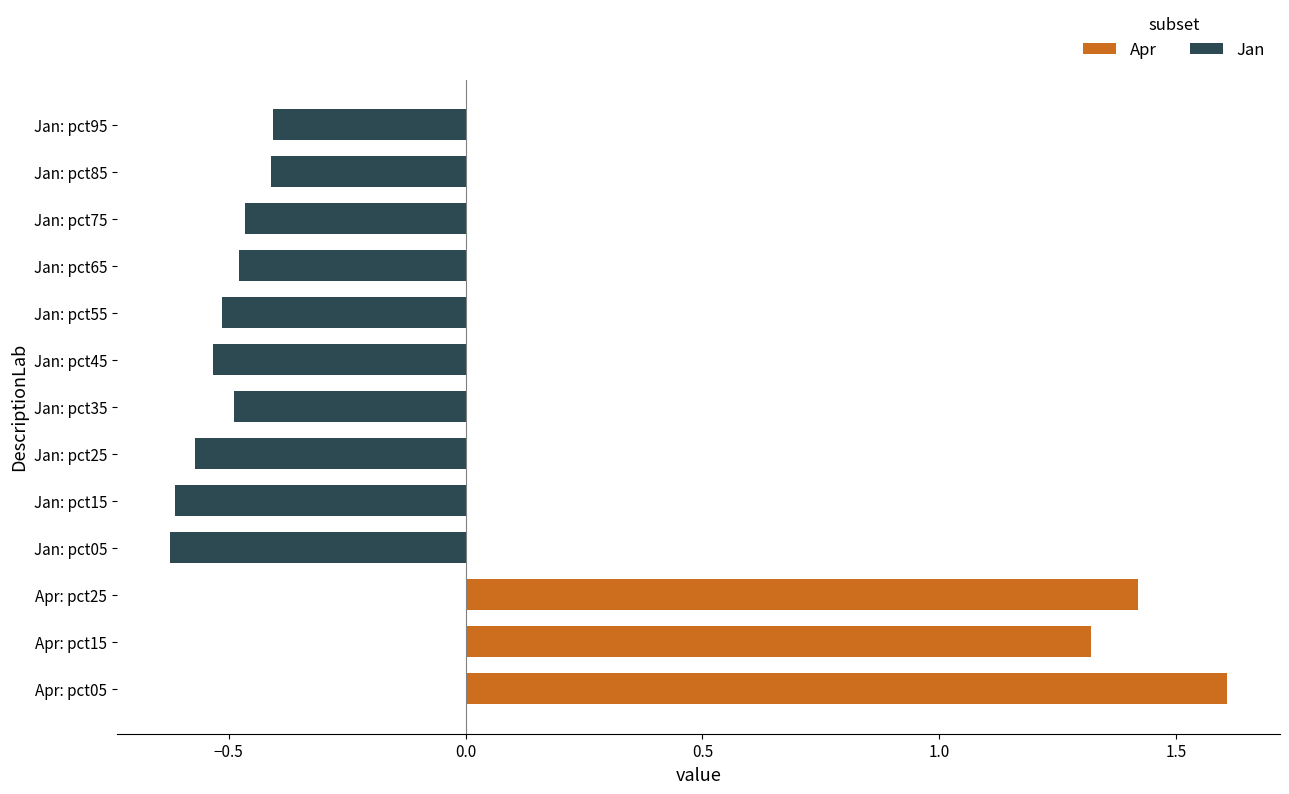

What is the value of the Jan bar at the 1st from the left?

-0.6